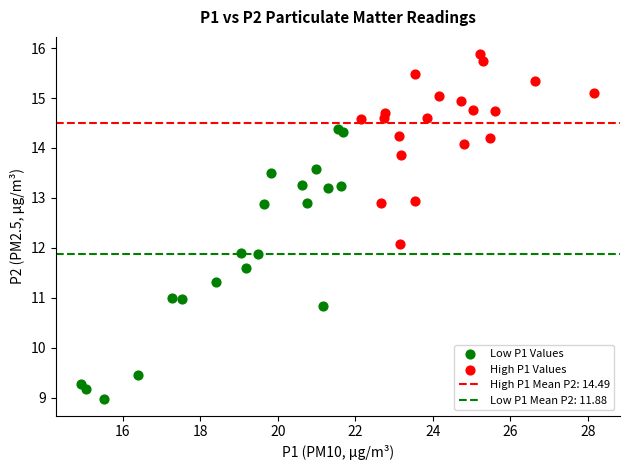

Which series has the largest Y range (max minus min)?

Low P1 Values